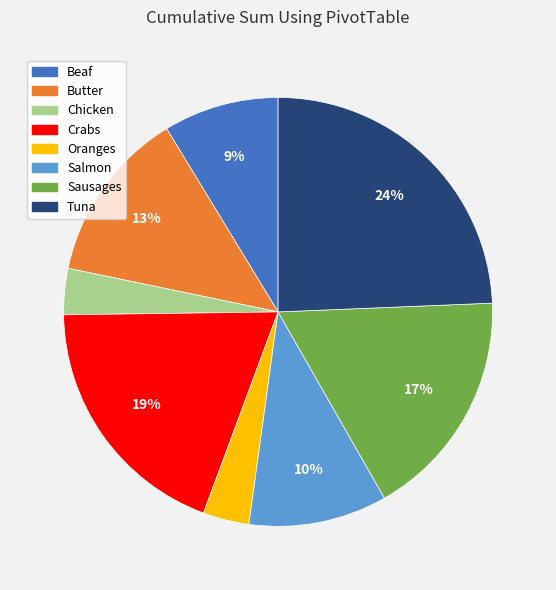

How many slices are in this pie chart?

8